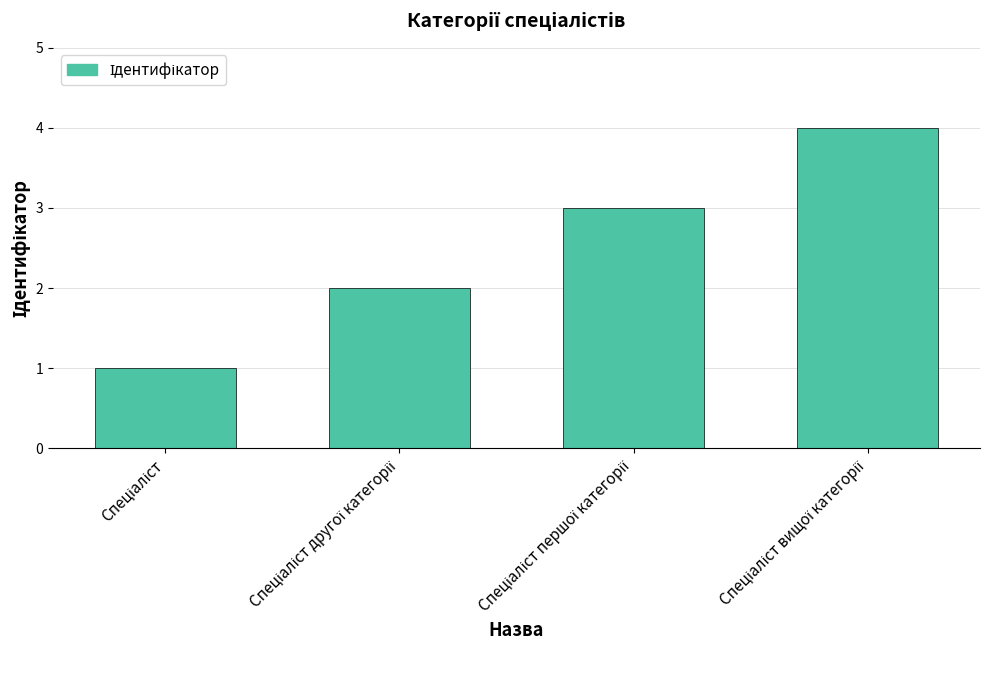

What is the difference between the maximum and minimum values?

3